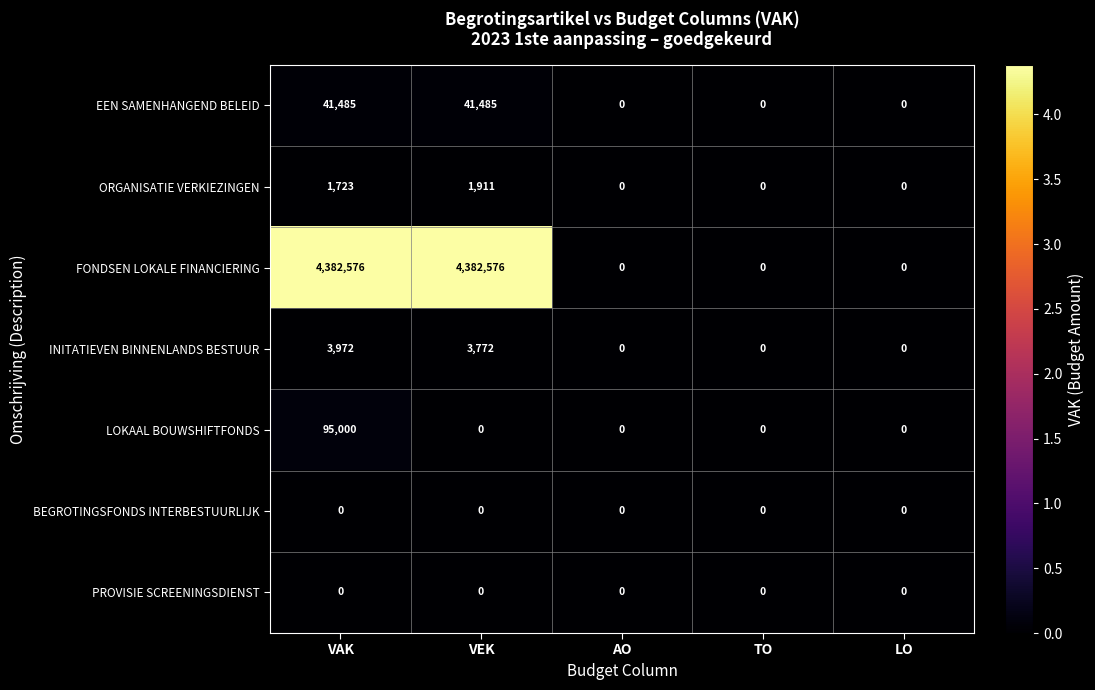

True or false: LOKAAL BOUWSHIFTFONDS has a value of 29483 at AO.

False